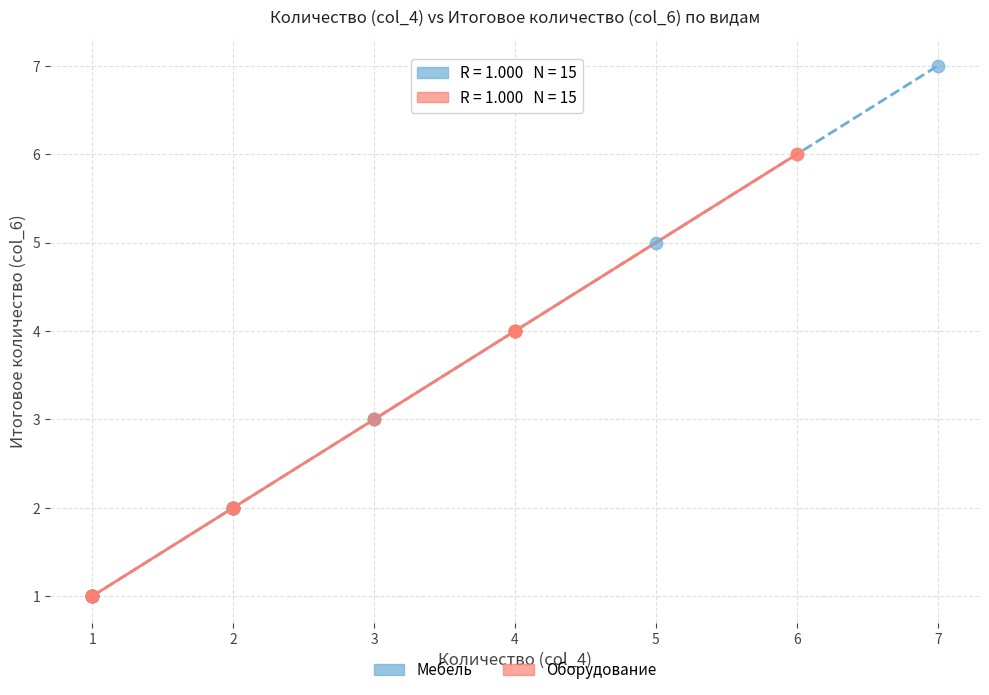

Which series reaches the maximum Y coordinate?

Мебель